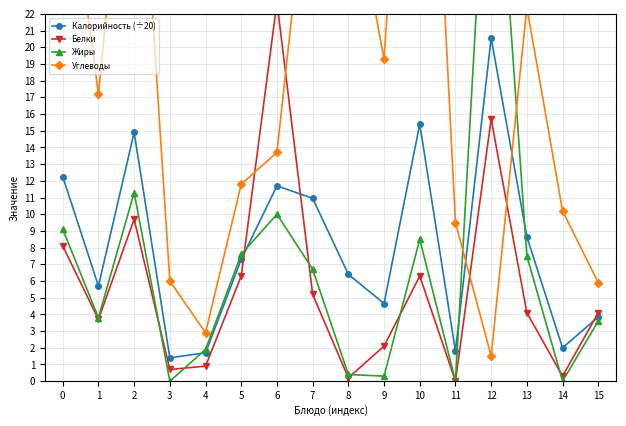

True or false: Углеводы has more than 1 interior local peaks.

True